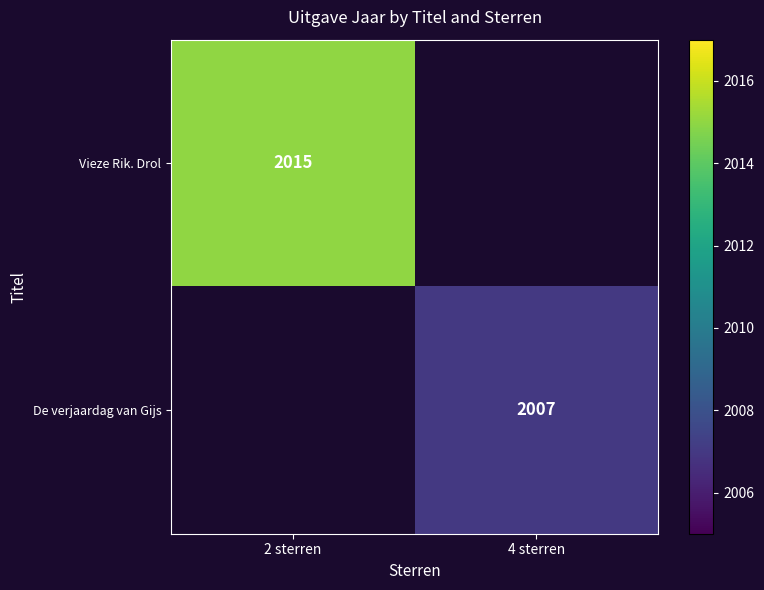

True or false: De verjaardag van Gijs has a value of 2007 at 4 sterren.

True